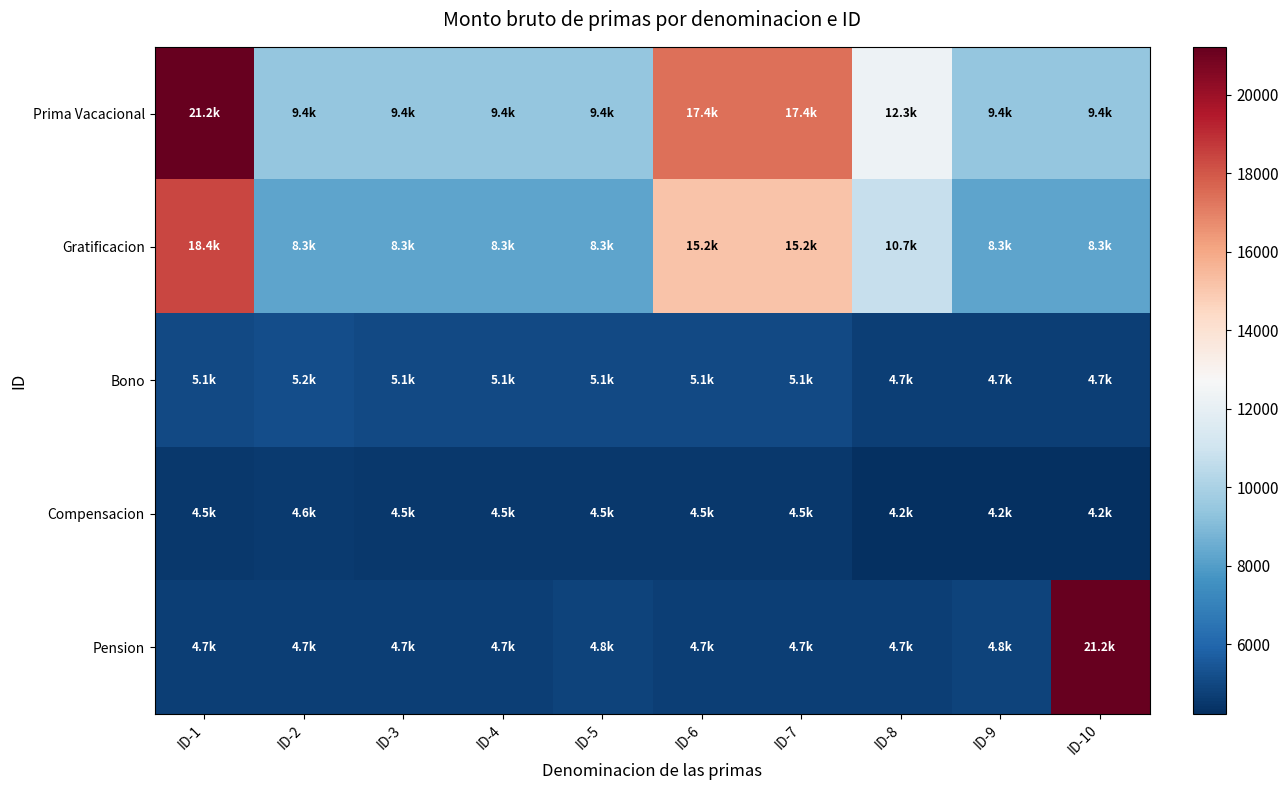

How many categories are shown in the chart?

10